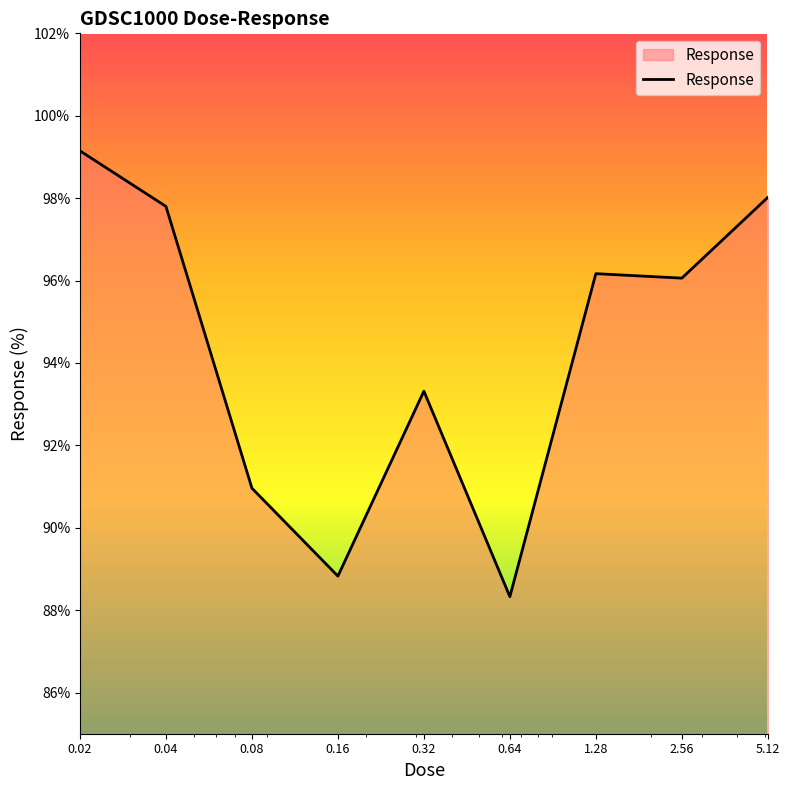

What is the difference between the maximum and minimum values?

10.8